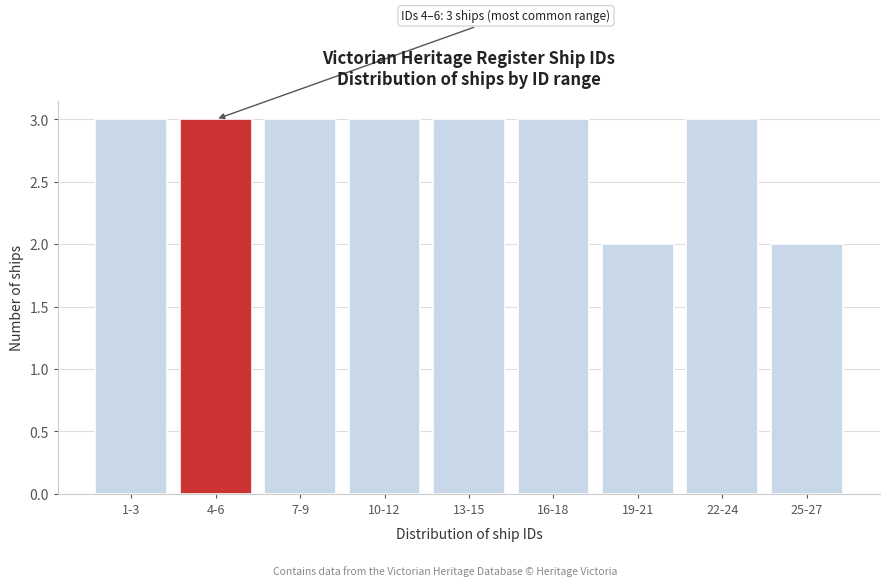

Reading left to right, list all the values displayed in this chart.

1-3=3	4-6=3	7-9=3	10-12=3	13-15=3	16-18=3	19-21=2	22-24=3	25-27=2